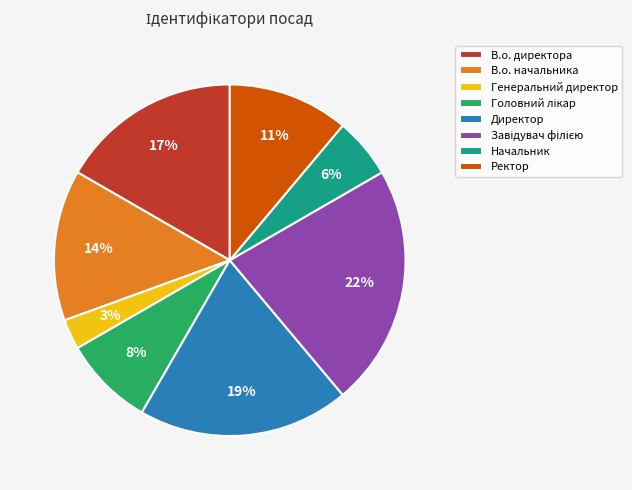

Which slice is the smallest?

Генеральний директор